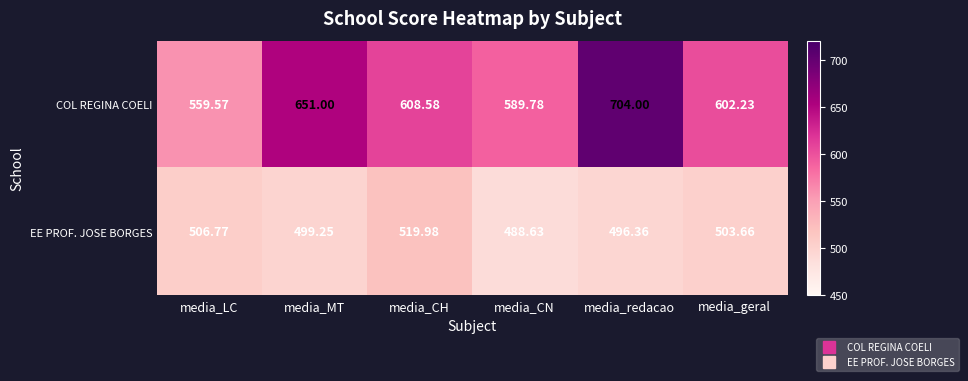

Which series has the largest total across all categories?

COL REGINA COELI